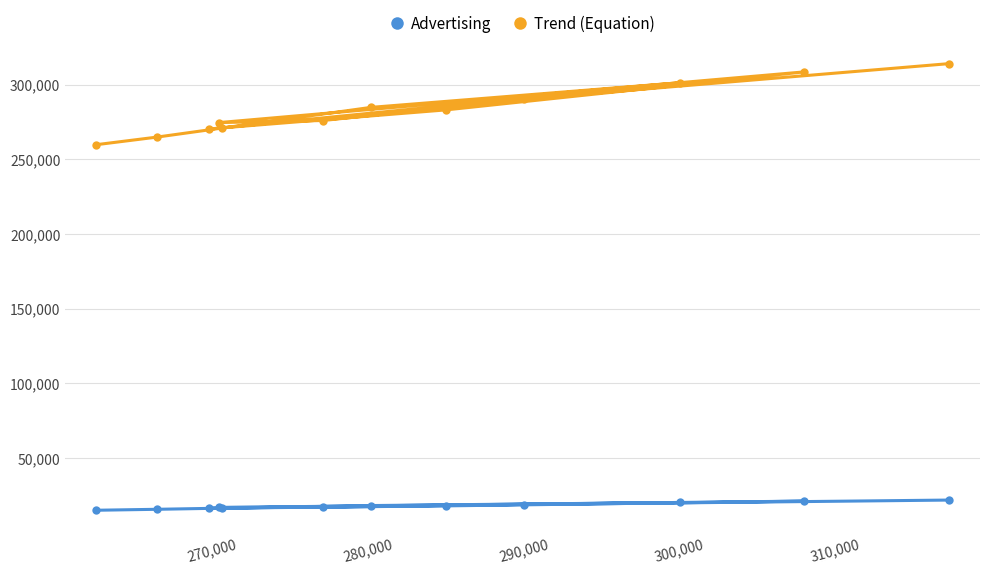

What are all the series names shown in the legend?

Advertising, Trend (Equation)